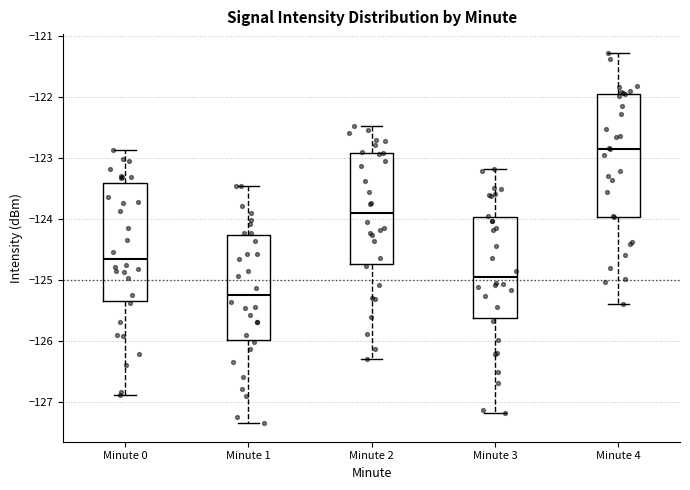

Where is the lower edge of the box for Minute 1 on the y-axis? The values are not printed on the chart, so give them approximately, as read against the axis.

-126.0